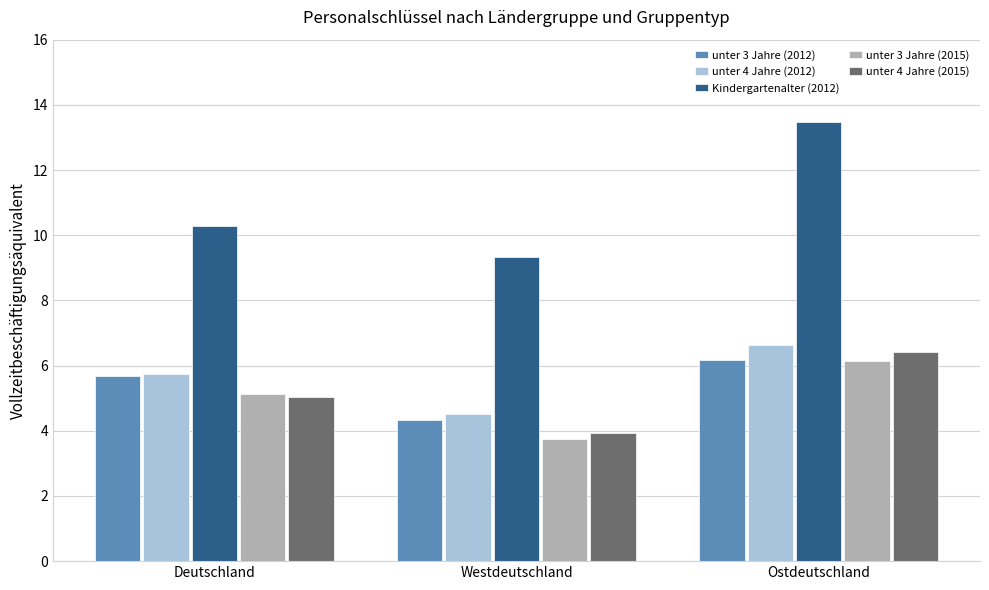

Reading left to right, what are all the values shown in this chart?

unter 3 Jahre (2012): 5.7	4.3	6.2
unter 4 Jahre (2012): 5.8	4.5	6.6
Kindergartenalter (2012): 10.3	9.3	13.5
unter 3 Jahre (2015): 5.1	3.7	6.1
unter 4 Jahre (2015): 5.0	3.9	6.4